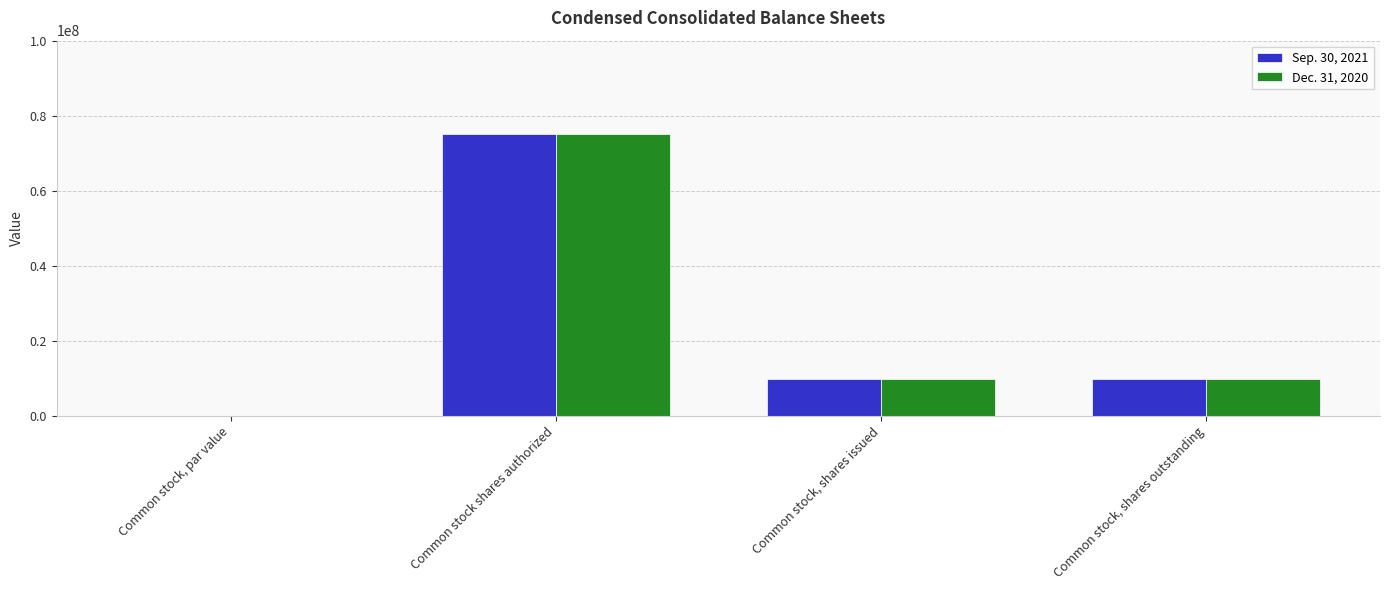

Is it true that Sep. 30, 2021 equals 6659658.6 at Common stock, shares outstanding?

False